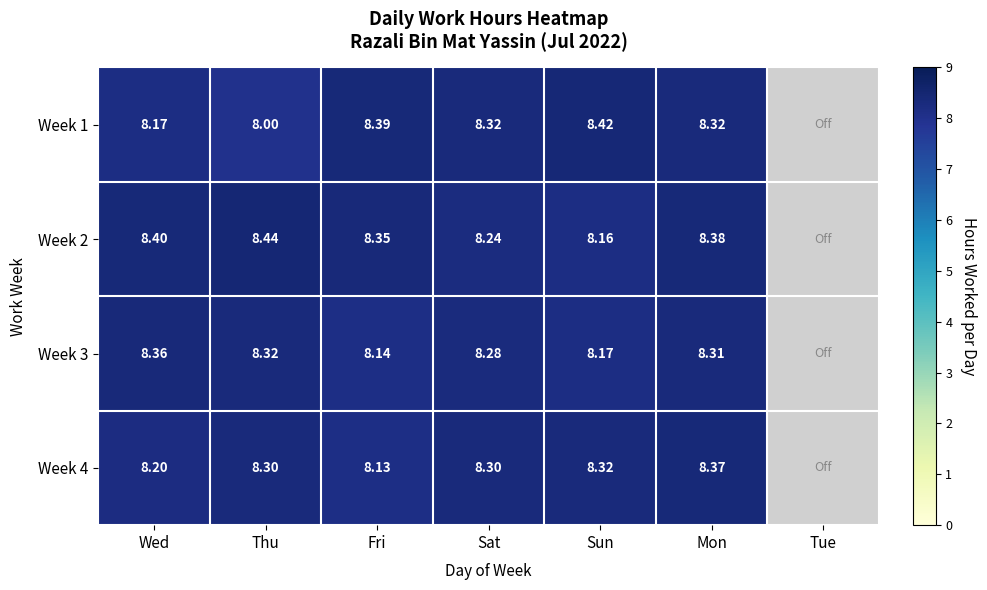

What is the approximate value of Week 3 at Wed?

8.4